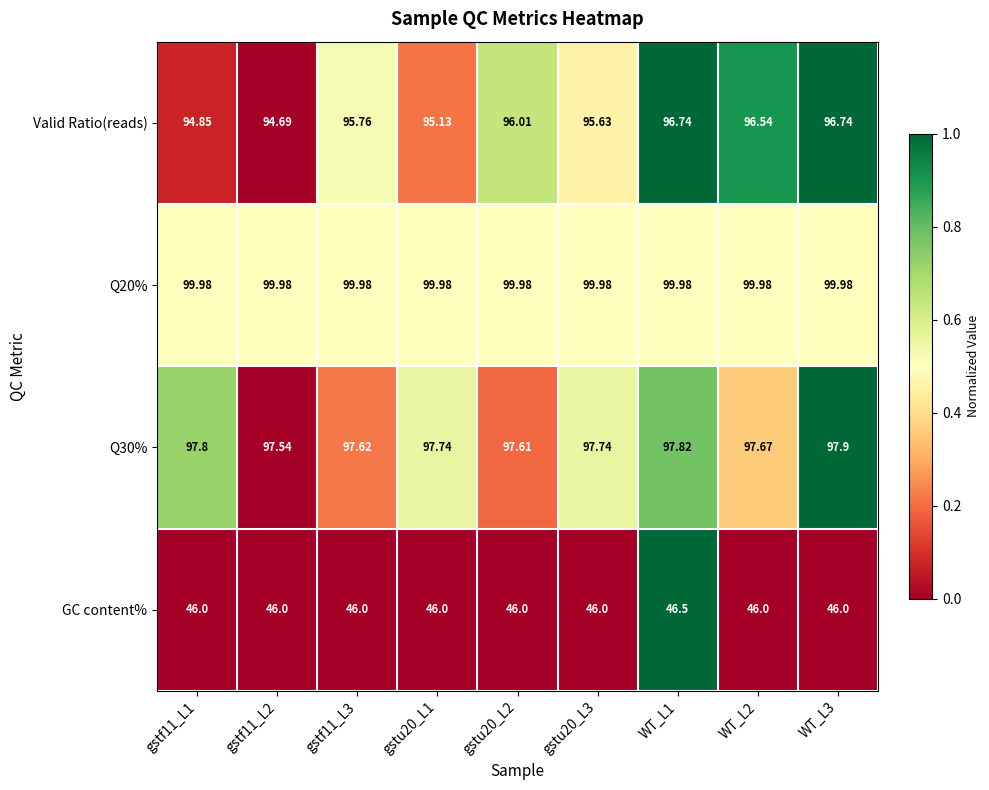

Which series has the widest spread of values?

Valid Ratio(reads)